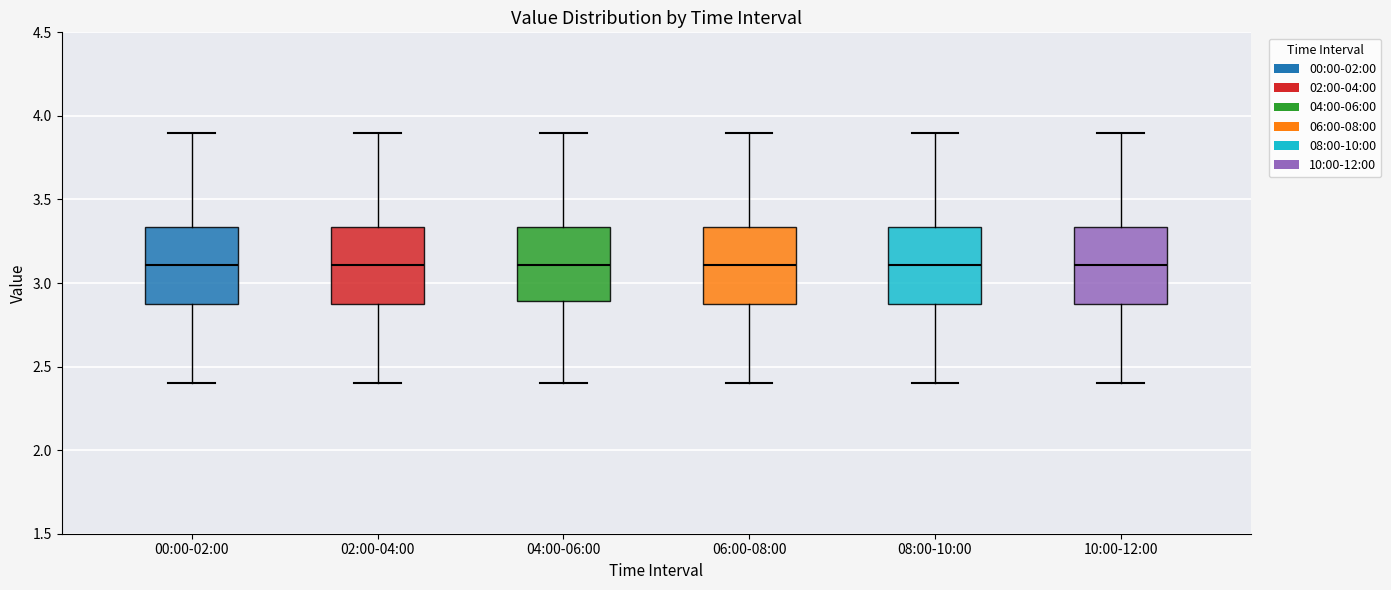

Reading left to right, transcribe this box plot: for each box, give where its median line is, the range the box spans, and where its two whiskers end, as read against the y-axis. The values are not printed on the chart, so give them approximately, as read against the axis.

00:00-02:00: median 3.10, box 2.85 to 3.35, whiskers 2.40 to 3.90
02:00-04:00: median 3.10, box 2.85 to 3.35, whiskers 2.40 to 3.90
04:00-06:00: median 3.10, box 2.90 to 3.35, whiskers 2.40 to 3.90
06:00-08:00: median 3.10, box 2.85 to 3.35, whiskers 2.40 to 3.90
08:00-10:00: median 3.10, box 2.85 to 3.35, whiskers 2.40 to 3.90
10:00-12:00: median 3.10, box 2.85 to 3.35, whiskers 2.40 to 3.90